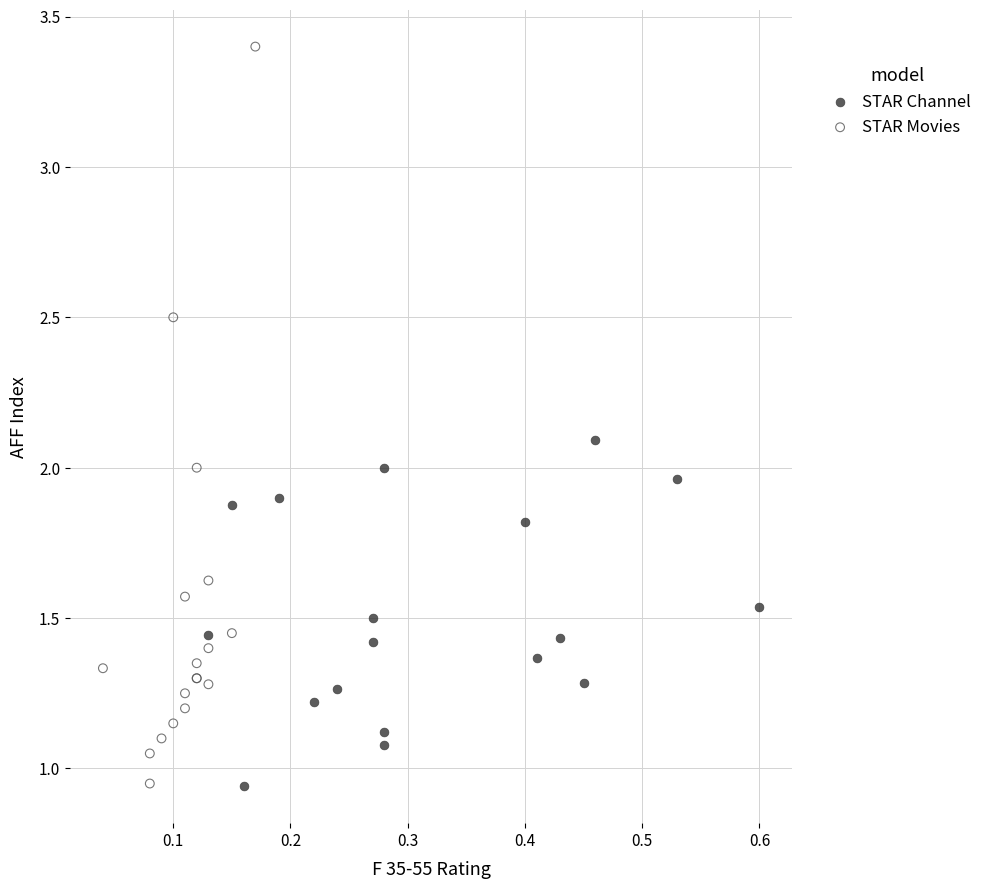

Which series contains the highest Y value?

STAR Movies